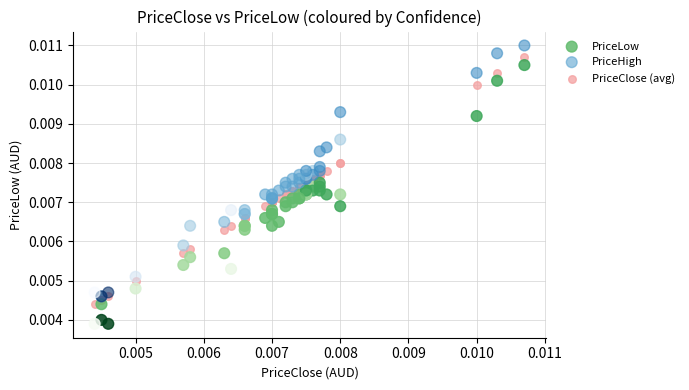

What are all the series names shown in the legend?

PriceLow, PriceHigh, PriceClose (avg)